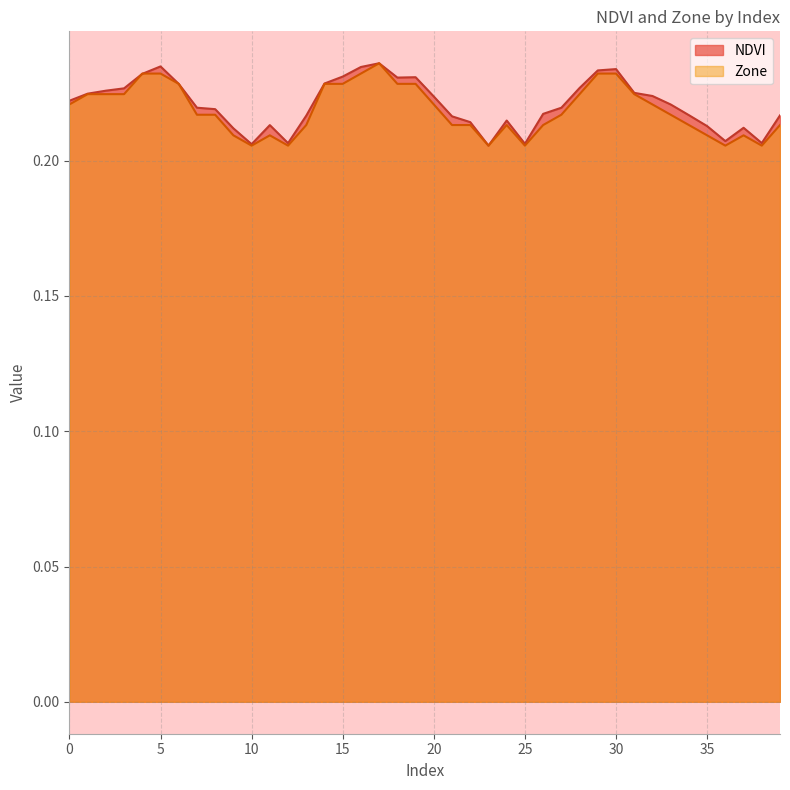

Which category has the lowest value in the Zone series?

10